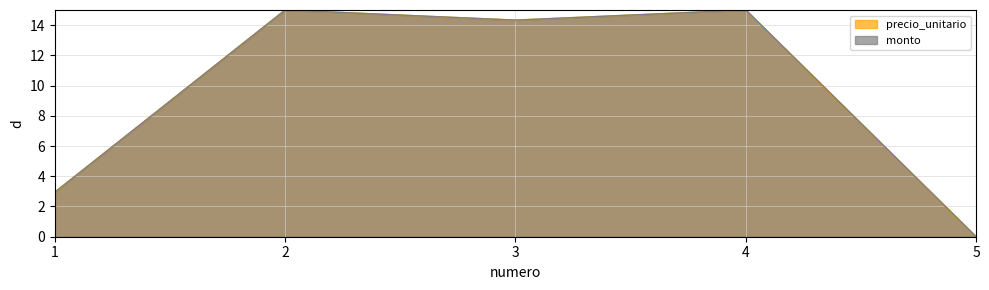

Which series changed the most between 3 and 4?

precio_unitario